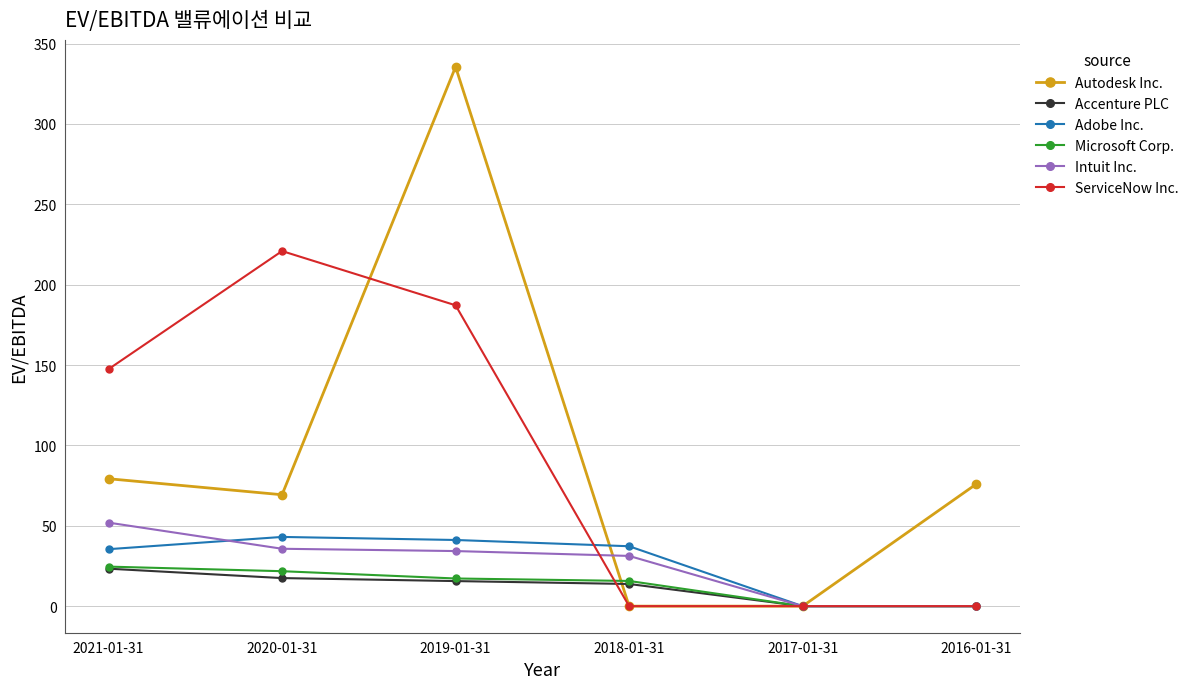

What is the total value across all series at 2021-01-31?

362.0